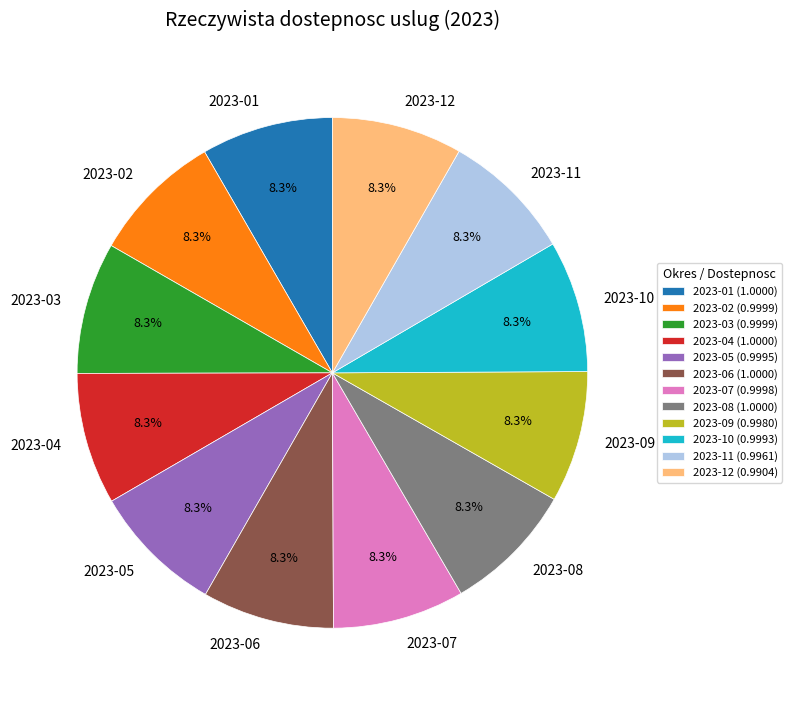

Does any single category account for the majority?

No